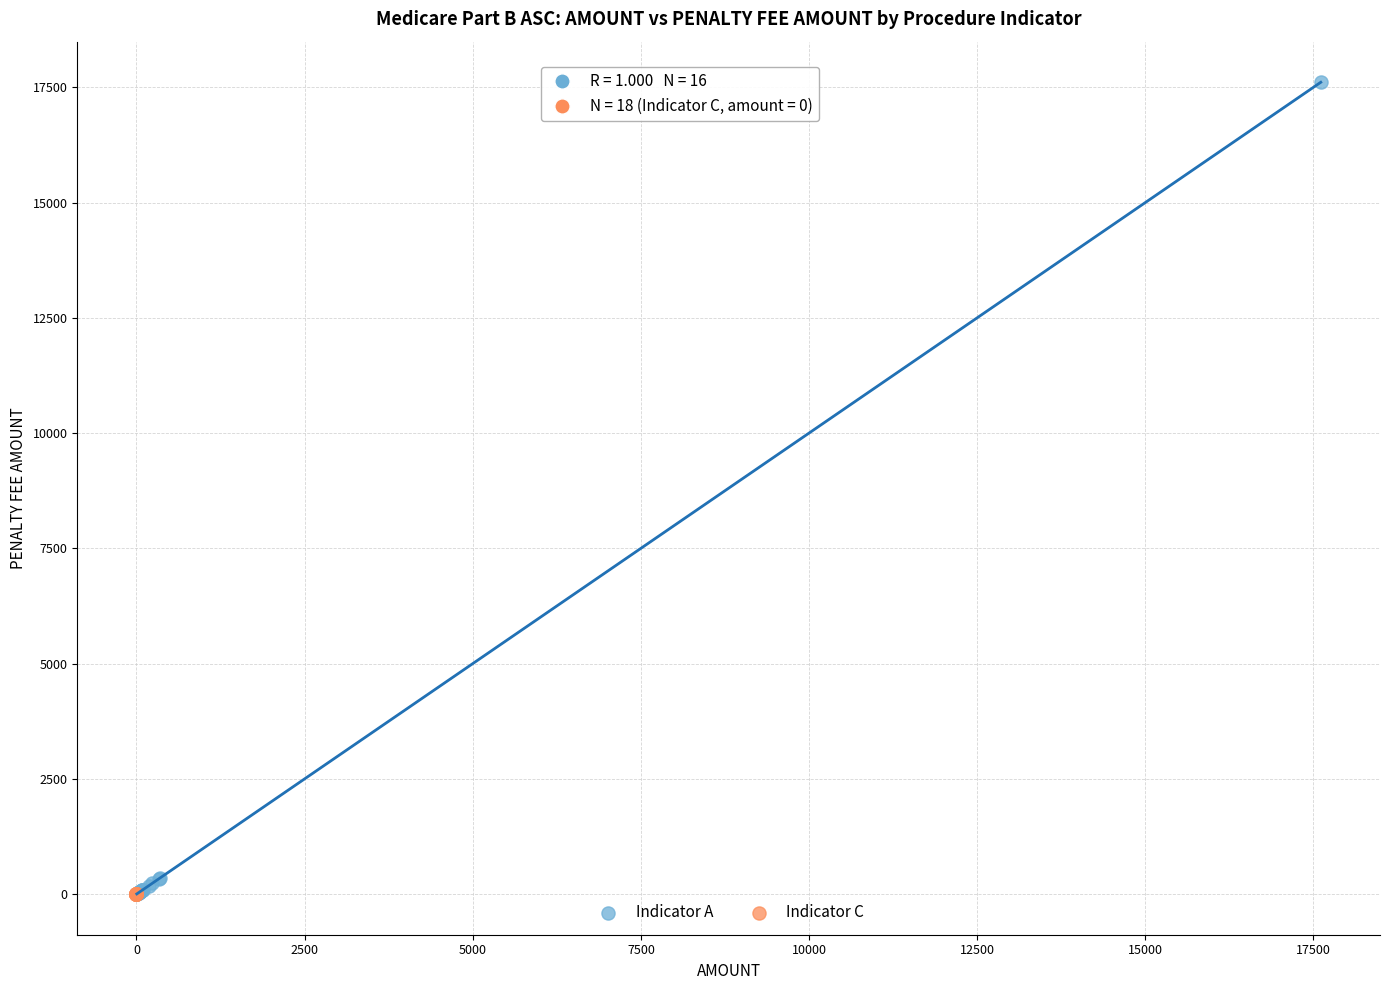

Which series contains the highest Y value?

Indicator A